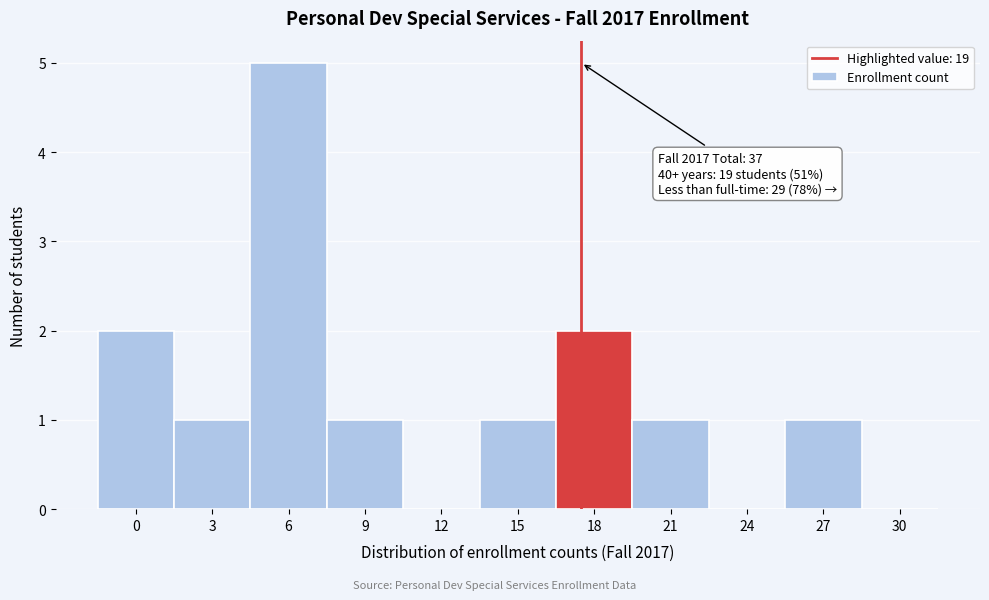

Reading left to right, list all the values displayed in this chart.

0=2	3=1	6=5	9=1	12=0	15=1	18=2	21=1	24=0	27=1	30=0